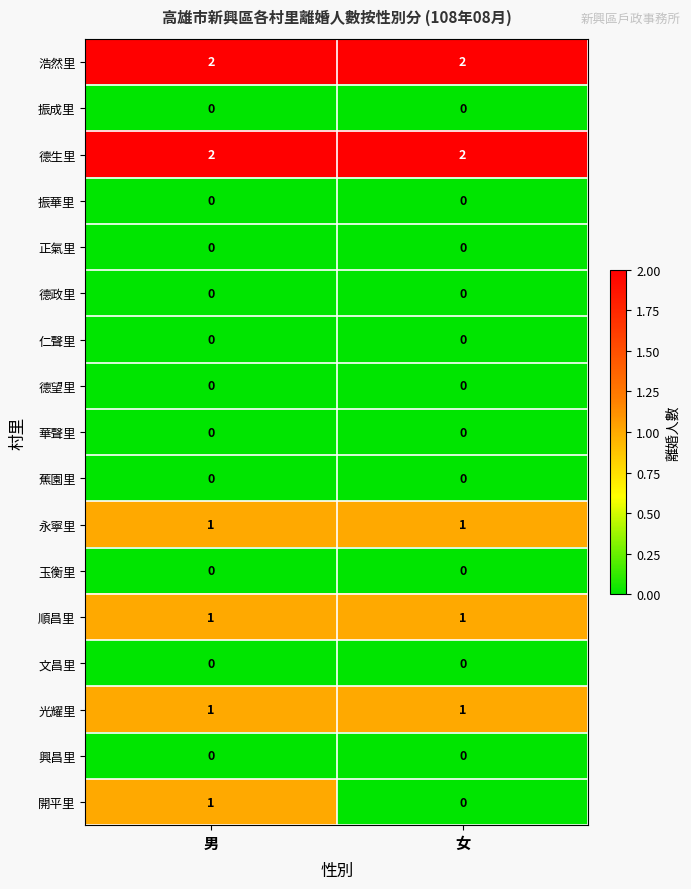

Which series changed the most between 男 and 女?

開平里